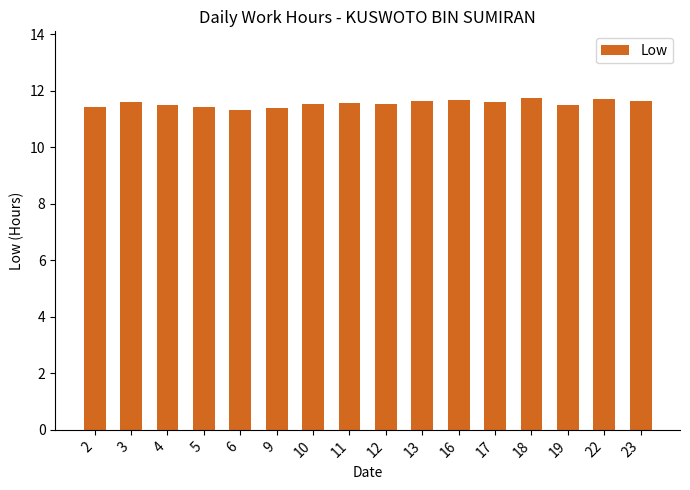

What is the value of the 16th bar from the left?

11.6